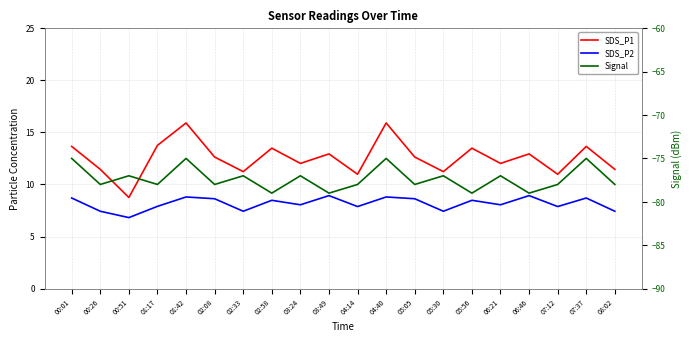

True or false: SDS_P2 has a value of 8.5 at 02:58.

True